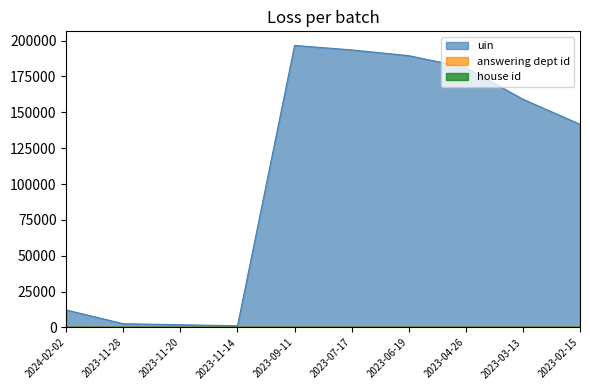

At which label does uin reach its peak?

2023-09-11